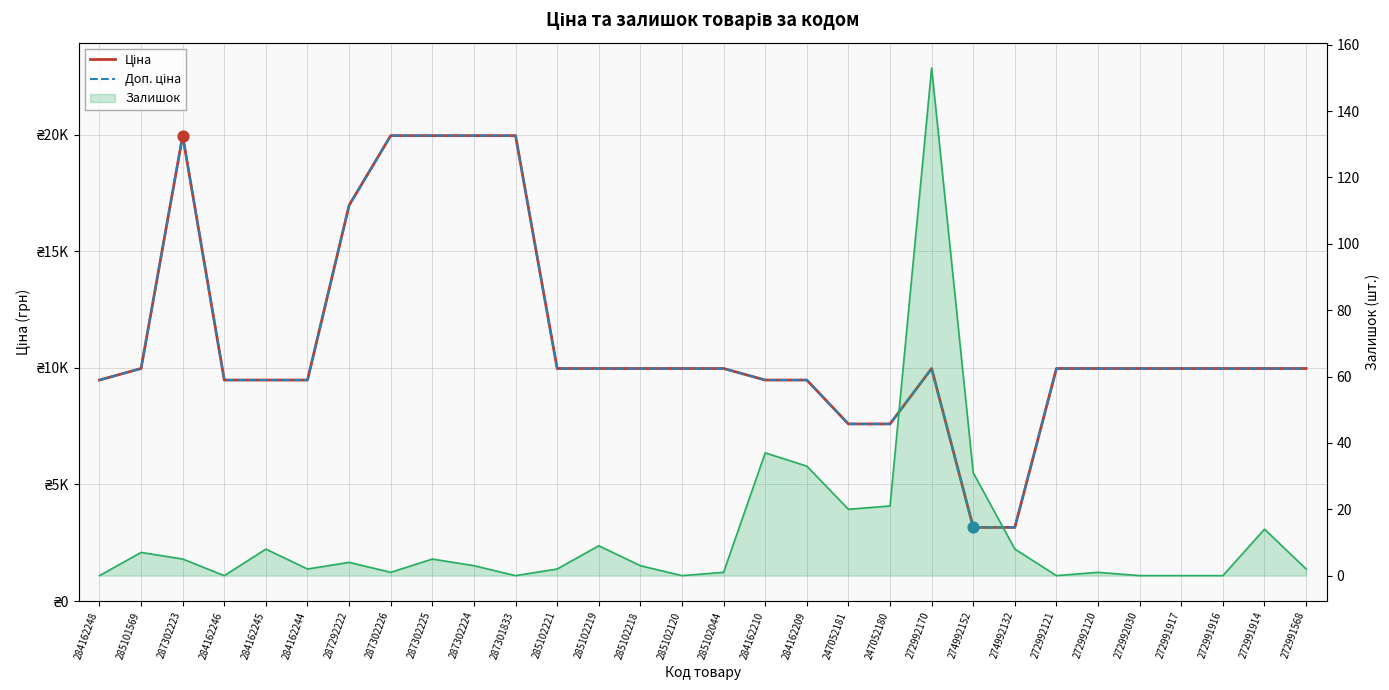

Which series has the largest Y range (max minus min)?

Ціна